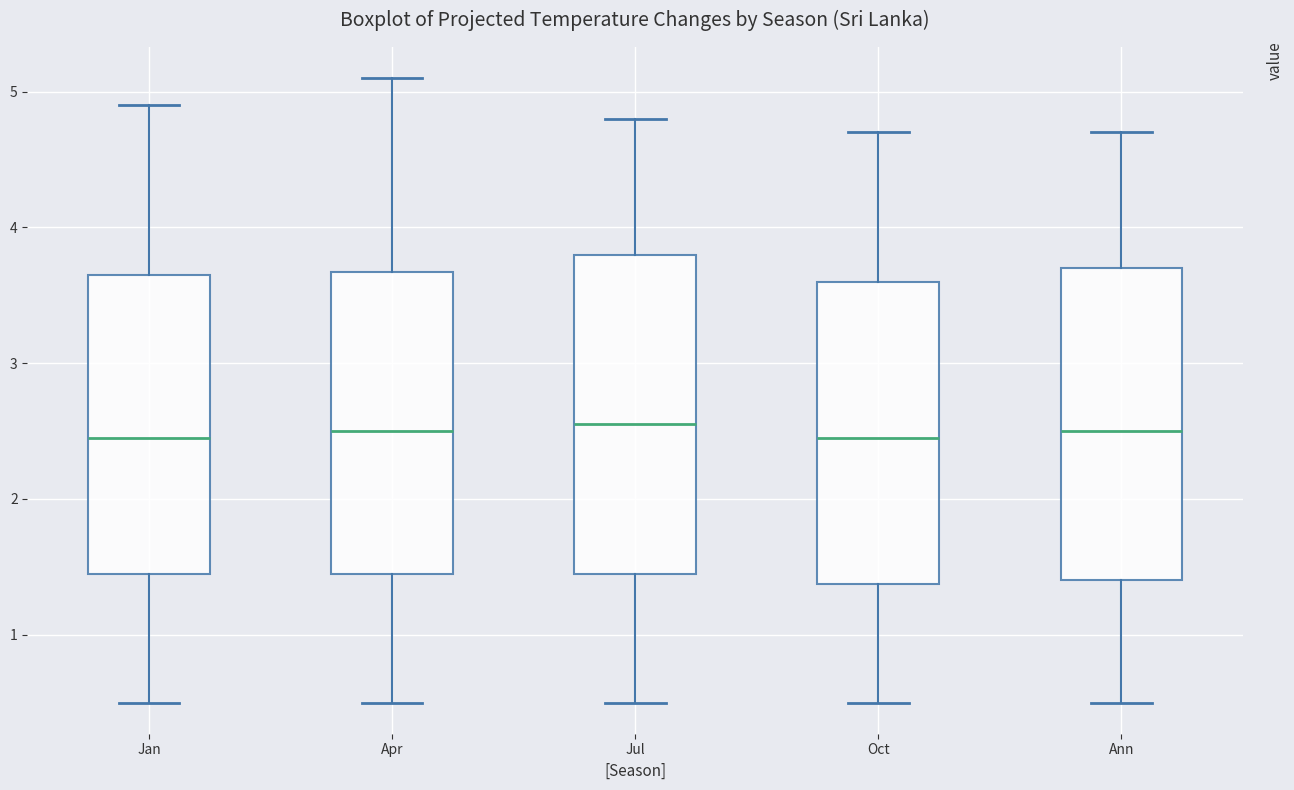

Reading left to right, read every box against the y-axis: the position of its median line, the range the box covers, and the ends of its whiskers. The values are not printed on the chart, so give them approximately, as read against the axis.

Jan: median 2.5, box 1.5 to 3.7, whiskers 0.5 to 4.9
Apr: median 2.5, box 1.5 to 3.7, whiskers 0.5 to 5.1
Jul: median 2.6, box 1.5 to 3.8, whiskers 0.5 to 4.8
Oct: median 2.5, box 1.4 to 3.6, whiskers 0.5 to 4.7
Ann: median 2.5, box 1.4 to 3.7, whiskers 0.5 to 4.7